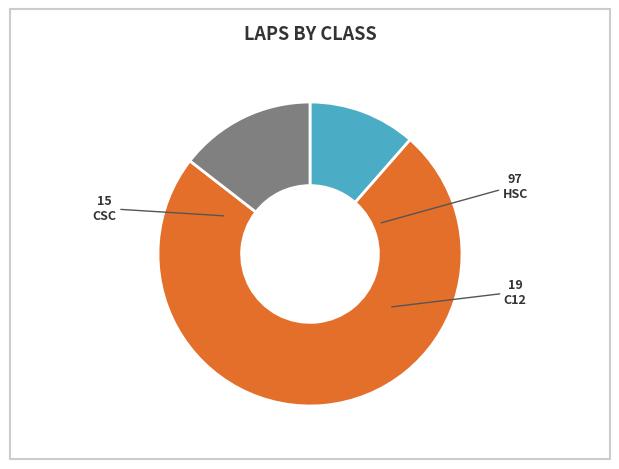

Is it true that HSC is 16% of the pie?

False